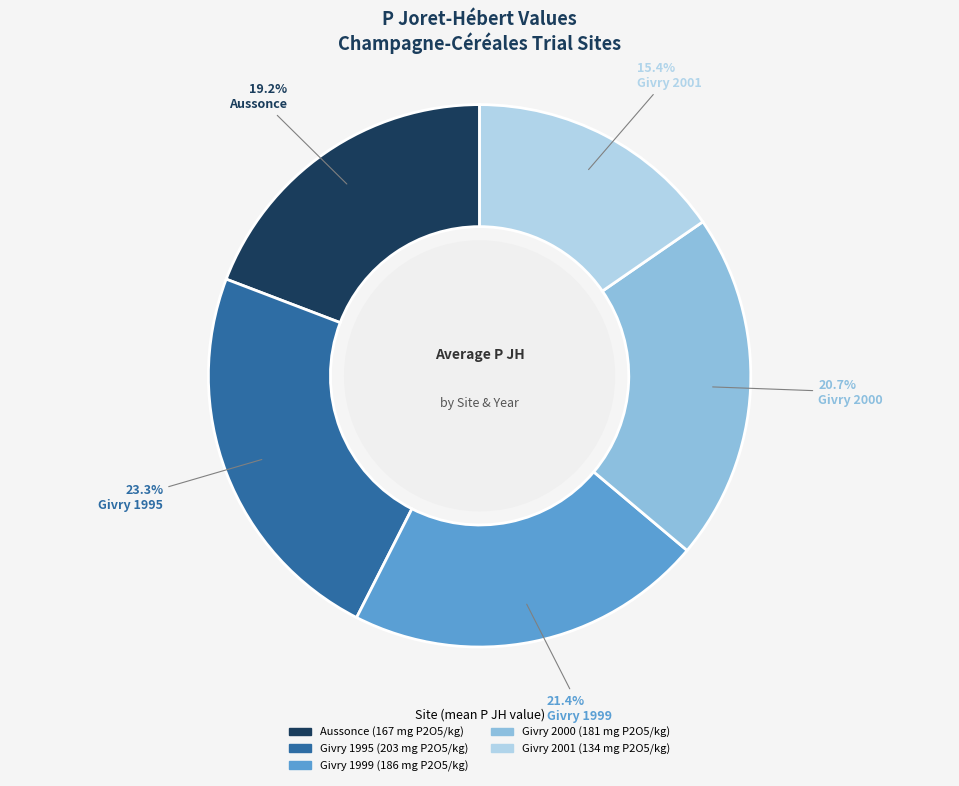

Is there any slice that represents more than half of the pie?

No